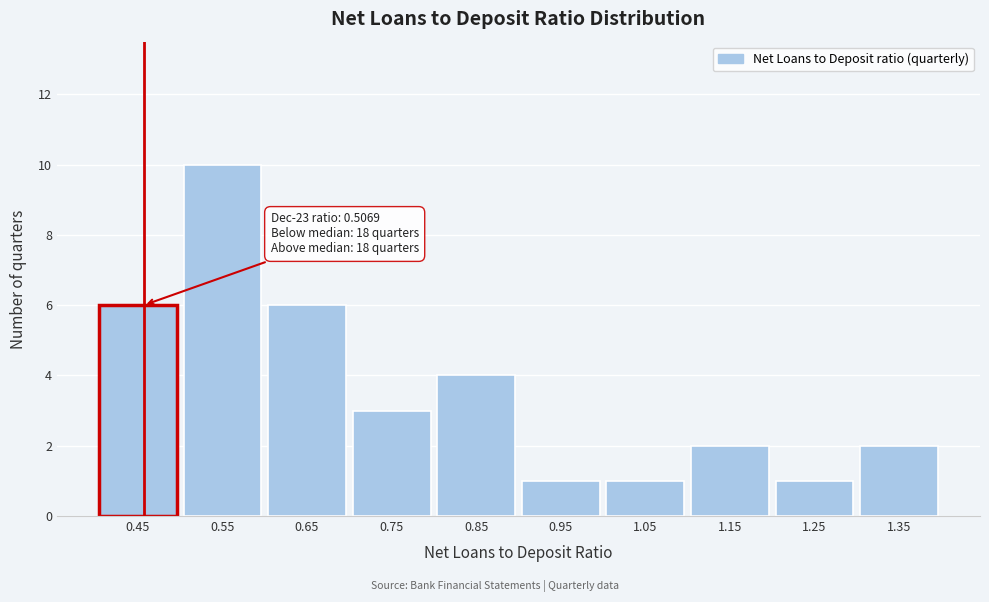

Reading left to right, transcribe all the data shown in this chart.

6	10	6	3	4	1	1	2	1	2